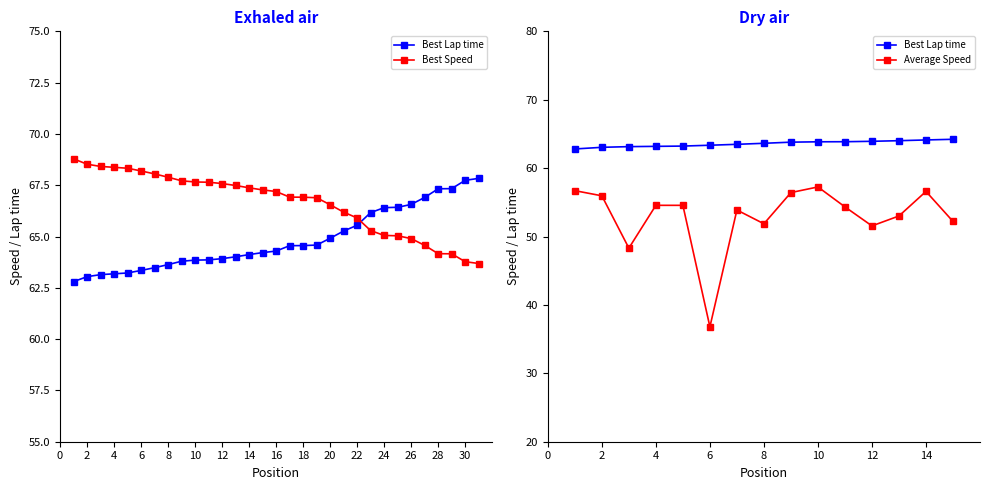

Is it true that Best Speed equals 13.9 at 9?

False